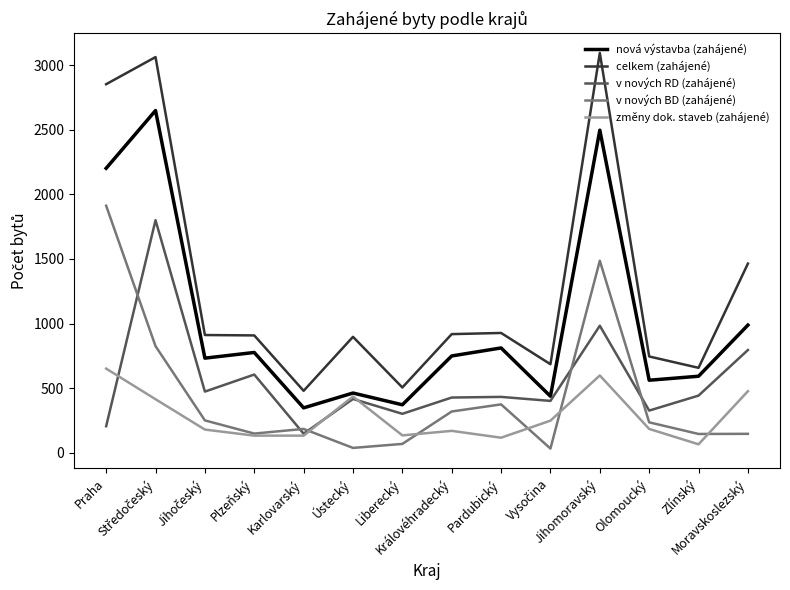

How many intersections are there between v nových BD (zahájené) and v nových RD (zahájené)?

5